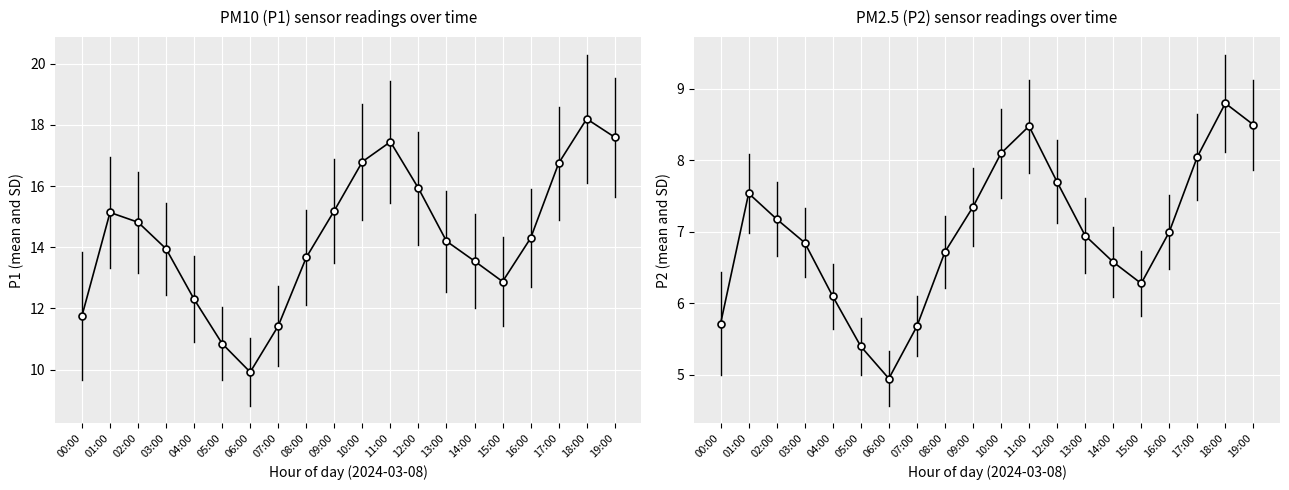

How many interior local valleys does the P2 series have?

2